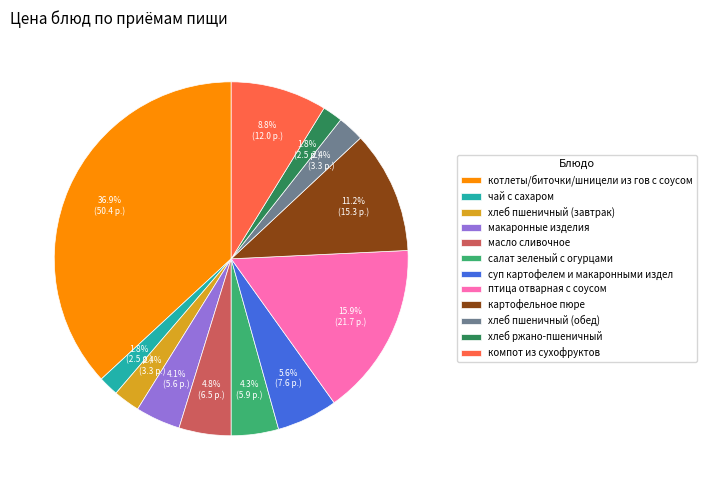

How many segments does this pie chart have?

12